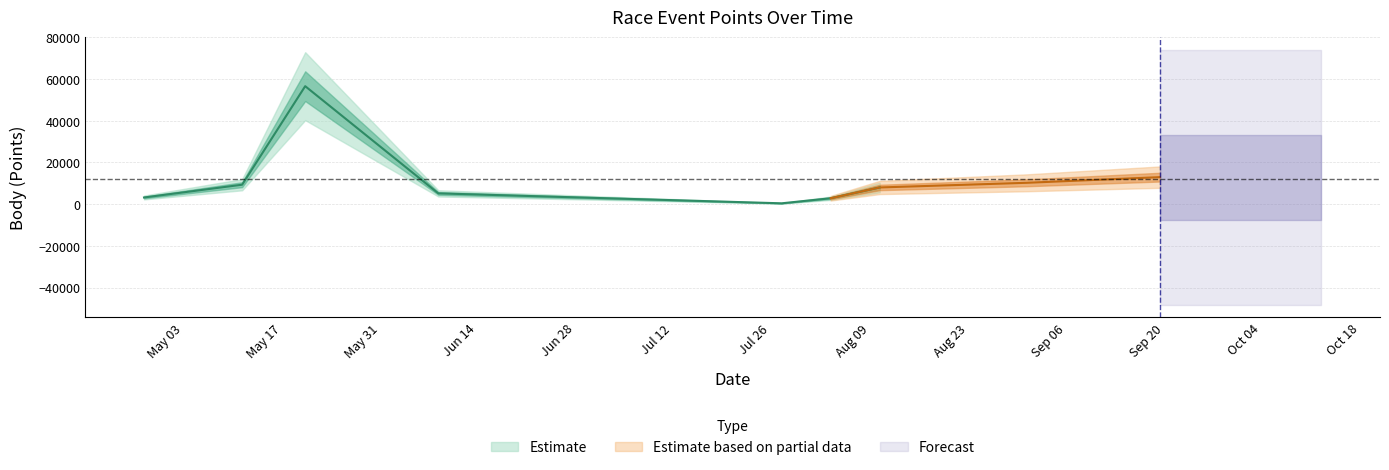

At which label does Body reach its minimum?

2022-07-30